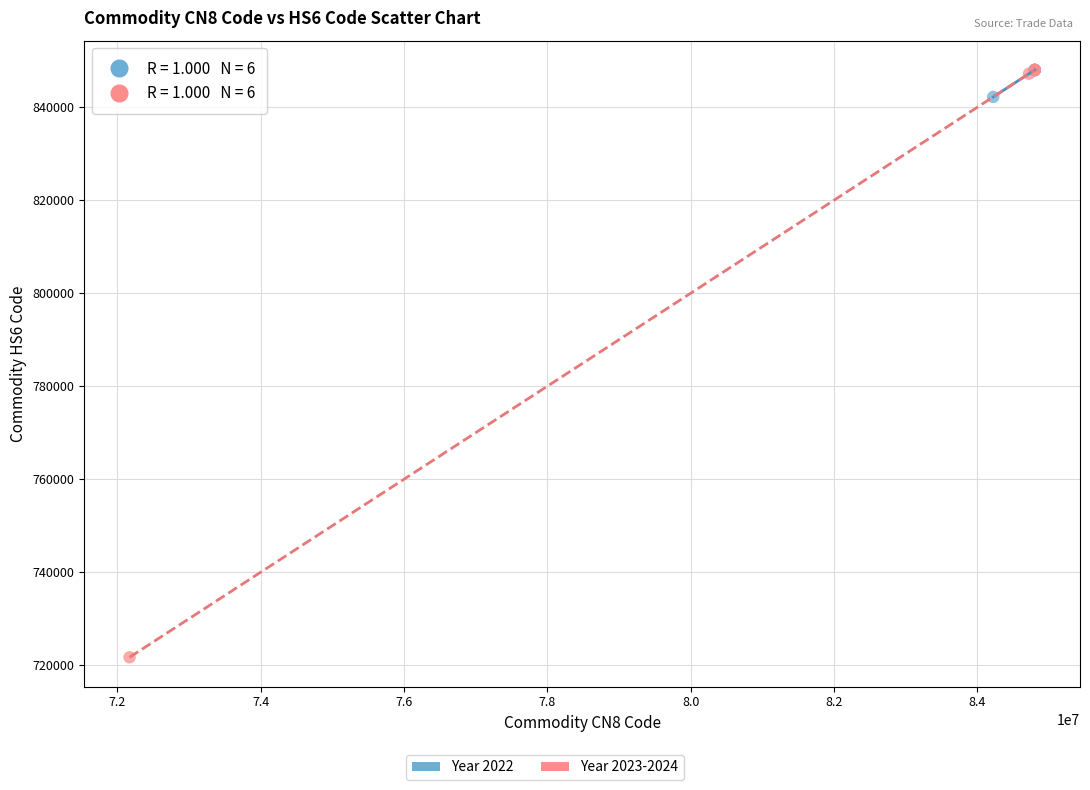

Which series has the widest spread of Y values?

Year 2023-2024